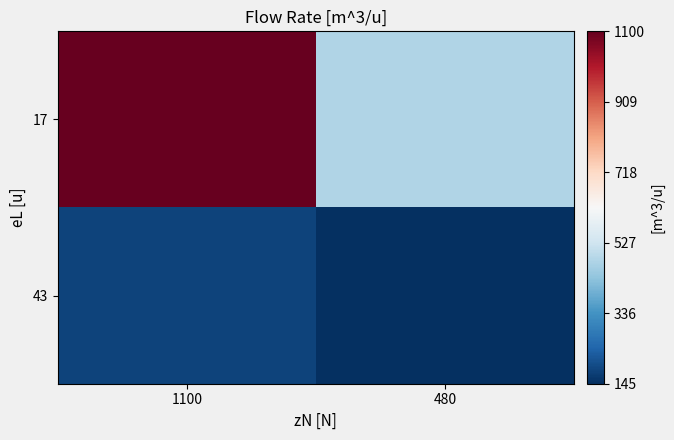

Reading left to right, what are all the values shown in this chart?

17: 1100=1100	480=480
43: 1100=180	480=145